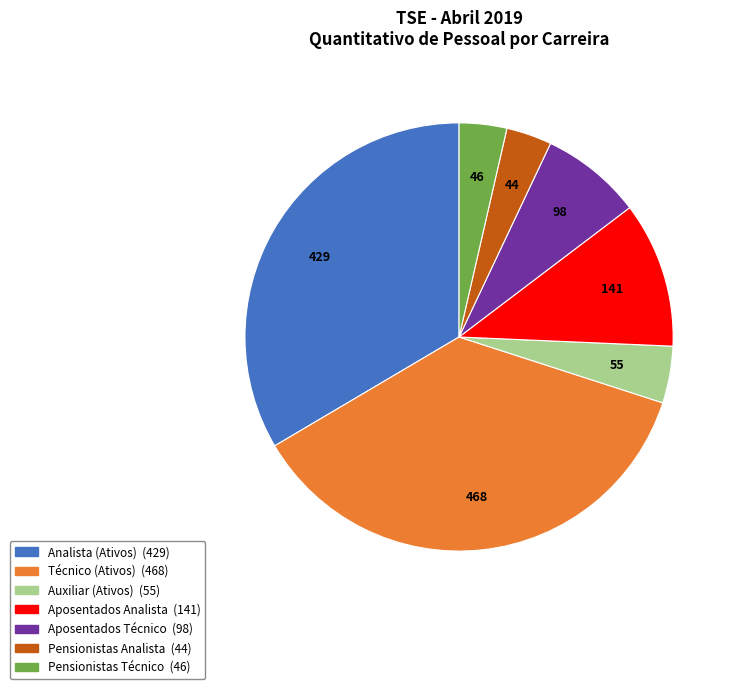

How many slices are in this pie chart?

7